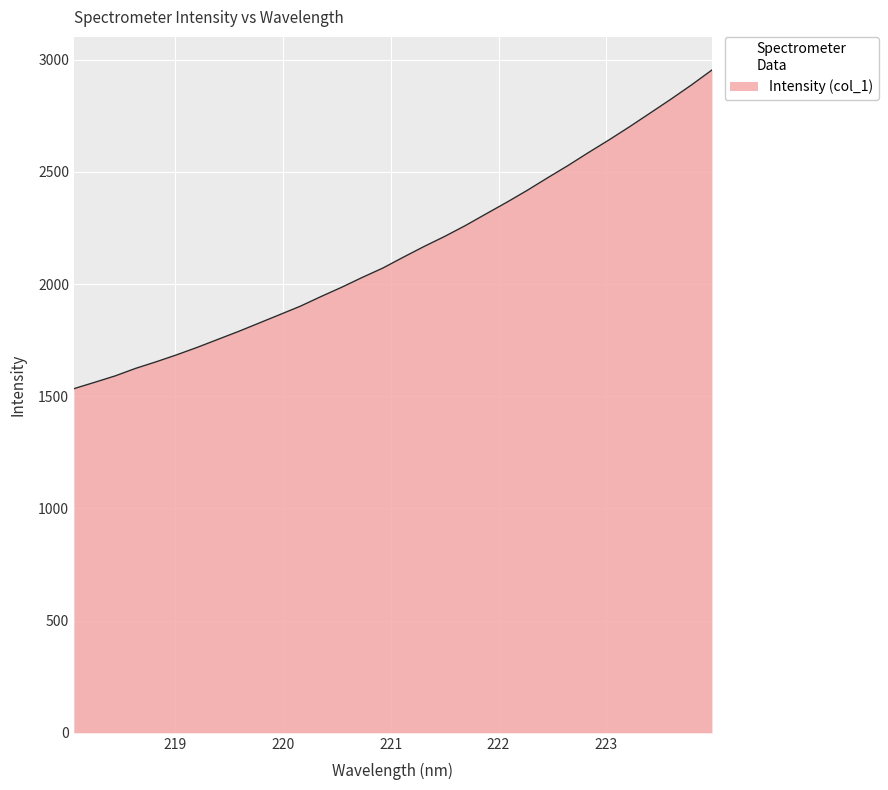

What is the smallest value displayed?

1533.7